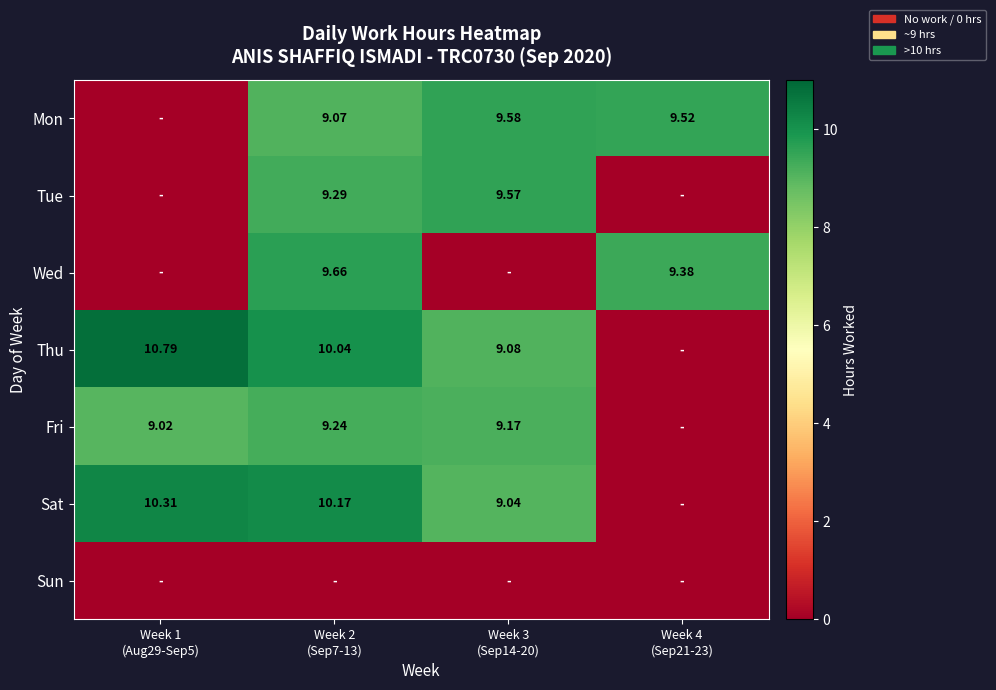

What is the difference between the maximum and minimum values in the Mon series?

9.6